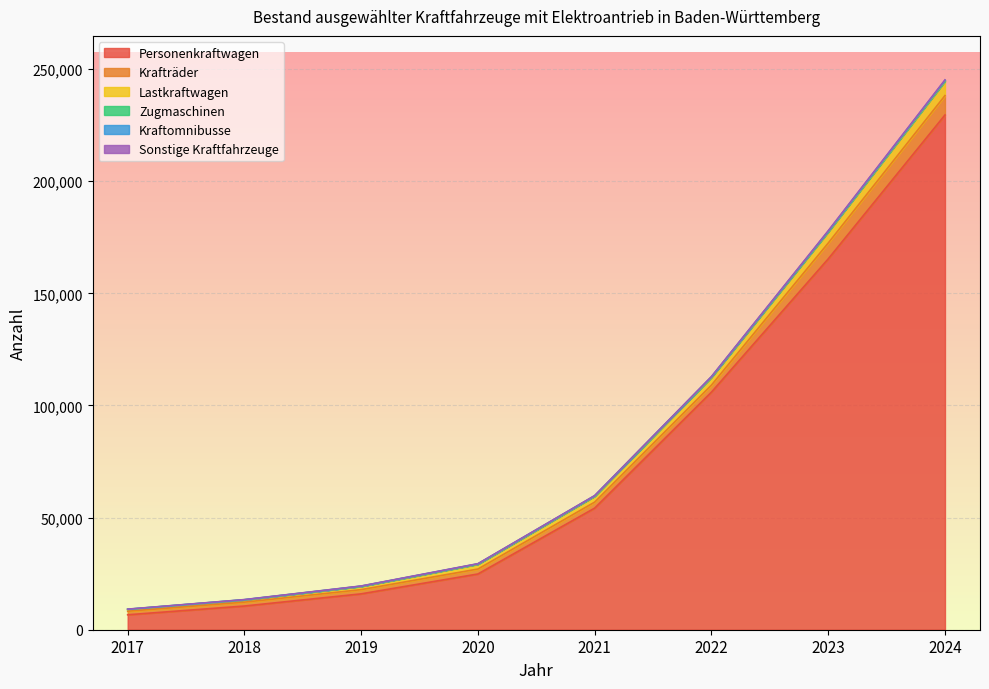

Count the number of categories in the chart.

8